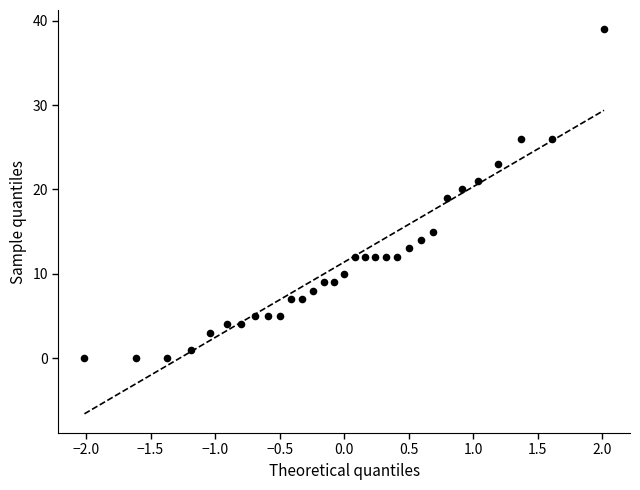

What is the range of Y values (max minus min)?

39